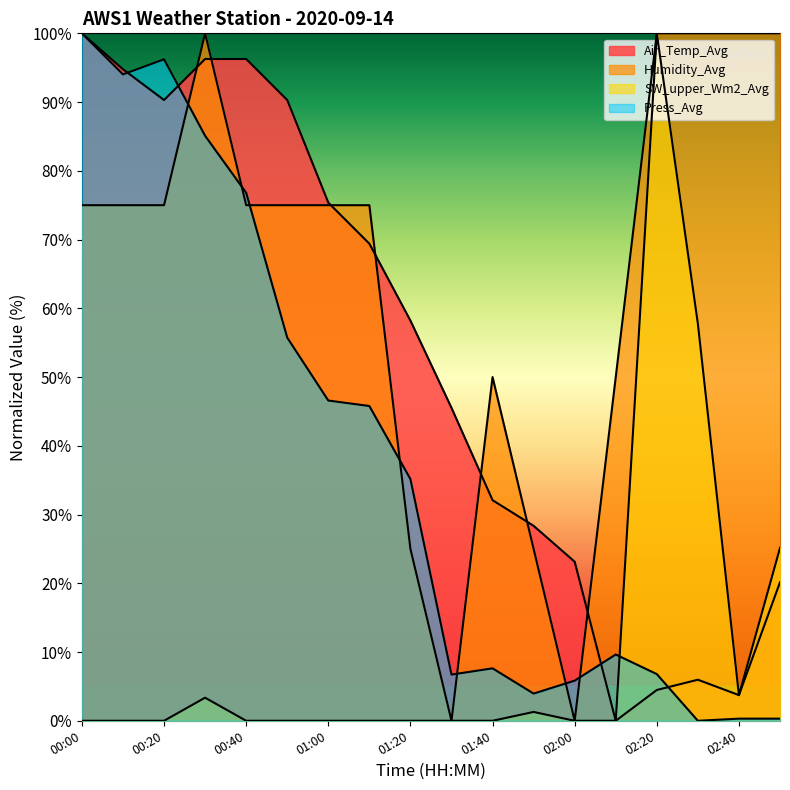

Does the chart display data point markers on the line(s)?

No